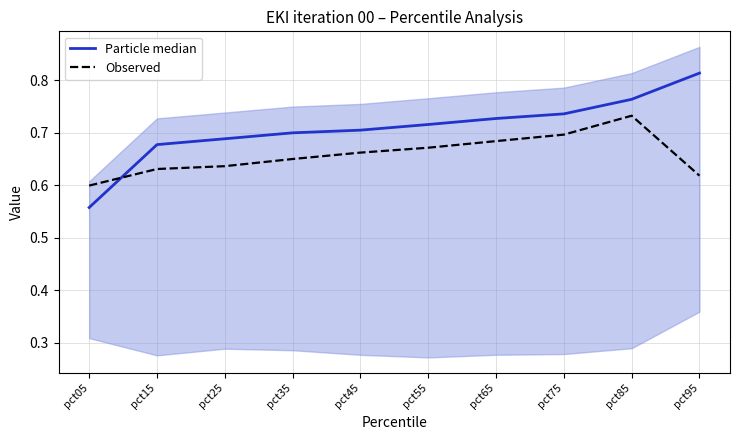

Count the Observed values in the range 0 to 1.

10